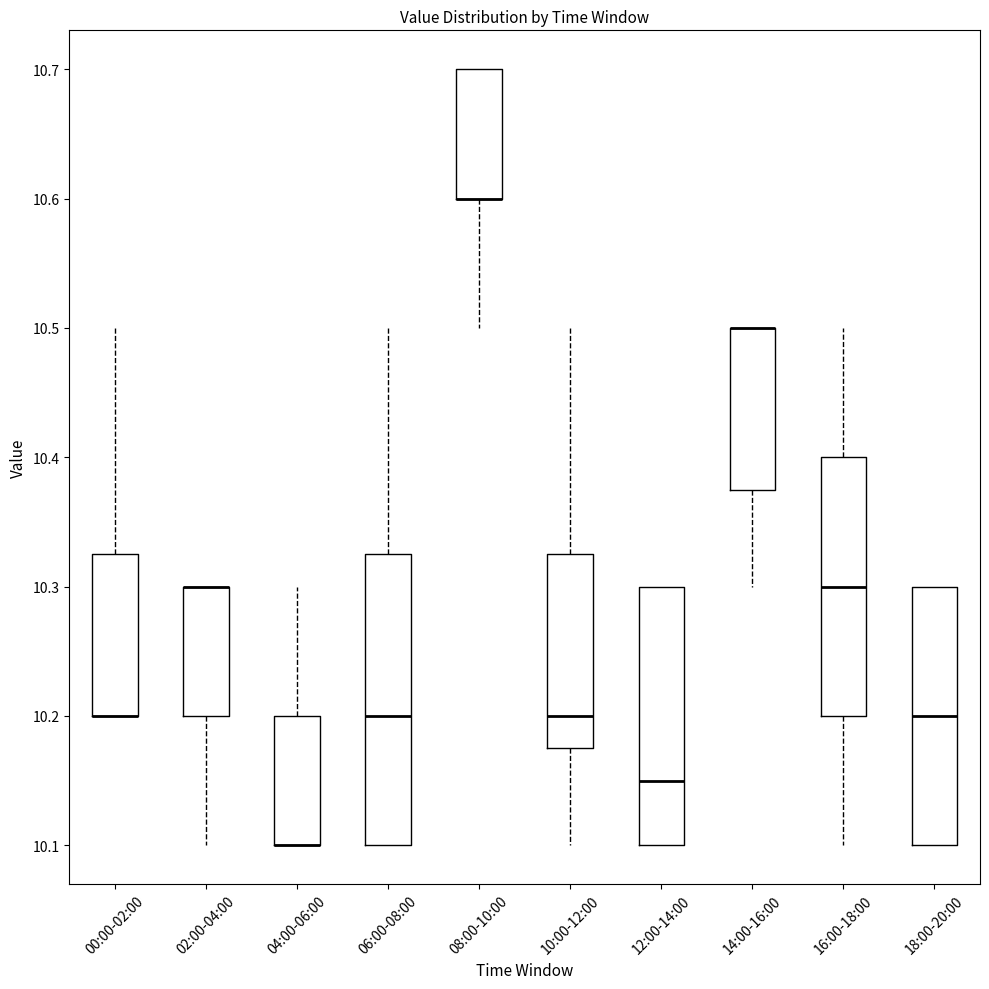

Reading left to right, read every box against the y-axis: the position of its median line, the range the box covers, and the ends of its whiskers. The values are not printed on the chart, so give them approximately, as read against the axis.

00:00-02:00: median 10.20 (drawn on the box's lower edge), box 10.20 to 10.33, whiskers 10.20 to 10.50
02:00-04:00: median 10.30 (drawn on the box's upper edge), box 10.20 to 10.30, whiskers 10.10 to 10.30
04:00-06:00: median 10.10 (drawn on the box's lower edge), box 10.10 to 10.20, whiskers 10.10 to 10.30
06:00-08:00: median 10.20, box 10.10 to 10.33, whiskers 10.10 to 10.50
08:00-10:00: median 10.60 (drawn on the box's lower edge), box 10.60 to 10.70, whiskers 10.50 to 10.70
10:00-12:00: median 10.20, box 10.18 to 10.33, whiskers 10.10 to 10.50
12:00-14:00: median 10.15, box 10.10 to 10.30, whiskers 10.10 to 10.30
14:00-16:00: median 10.50 (drawn on the box's upper edge), box 10.38 to 10.50, whiskers 10.30 to 10.50
16:00-18:00: median 10.30, box 10.20 to 10.40, whiskers 10.10 to 10.50
18:00-20:00: median 10.20, box 10.10 to 10.30, whiskers 10.10 to 10.30